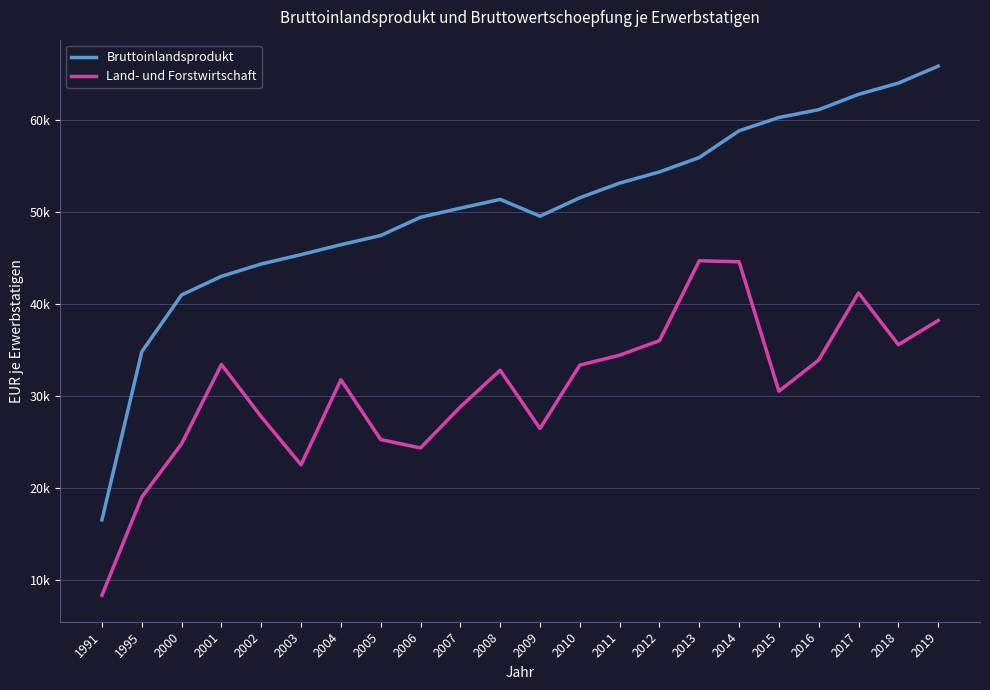

What is the lowest value of the Land- und Forstwirtschaft series?

8323